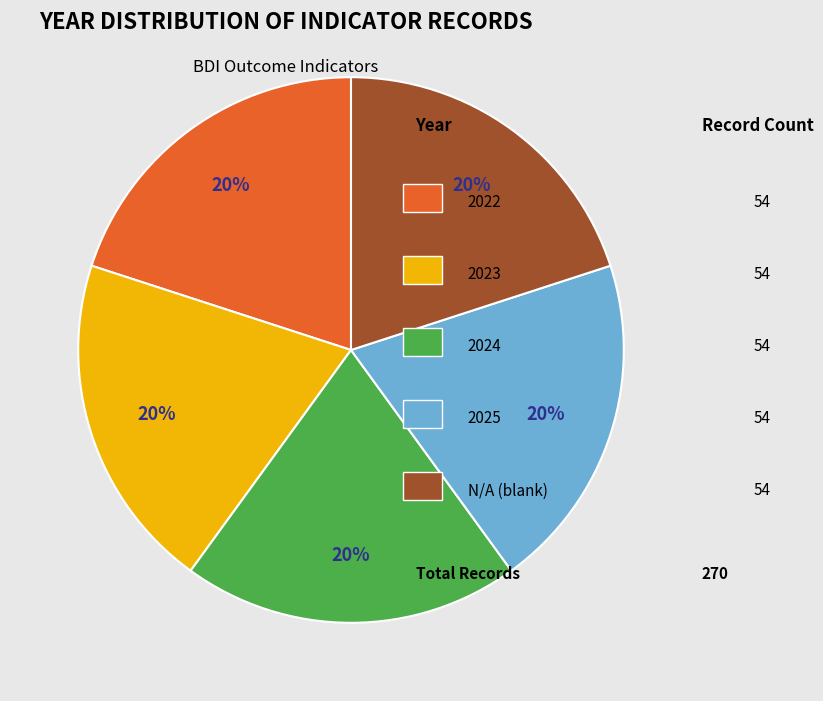

To the nearest percent, what is the average slice percentage?

20%